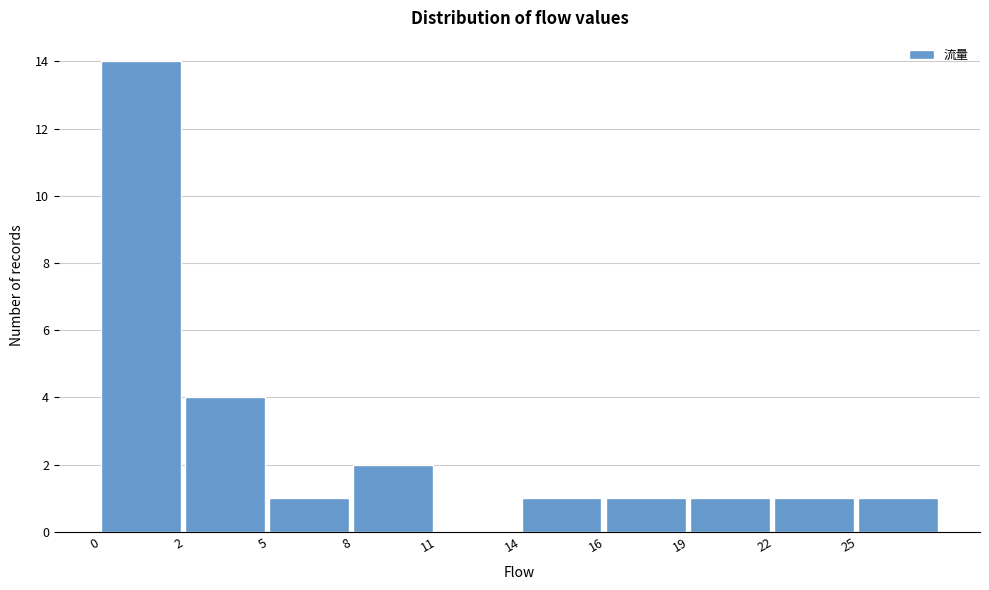

Reading left to right, list all the values displayed in this chart.

0=14	2=4	5=1	8=2	11=0	14=1	16=1	19=1	22=1	25=1